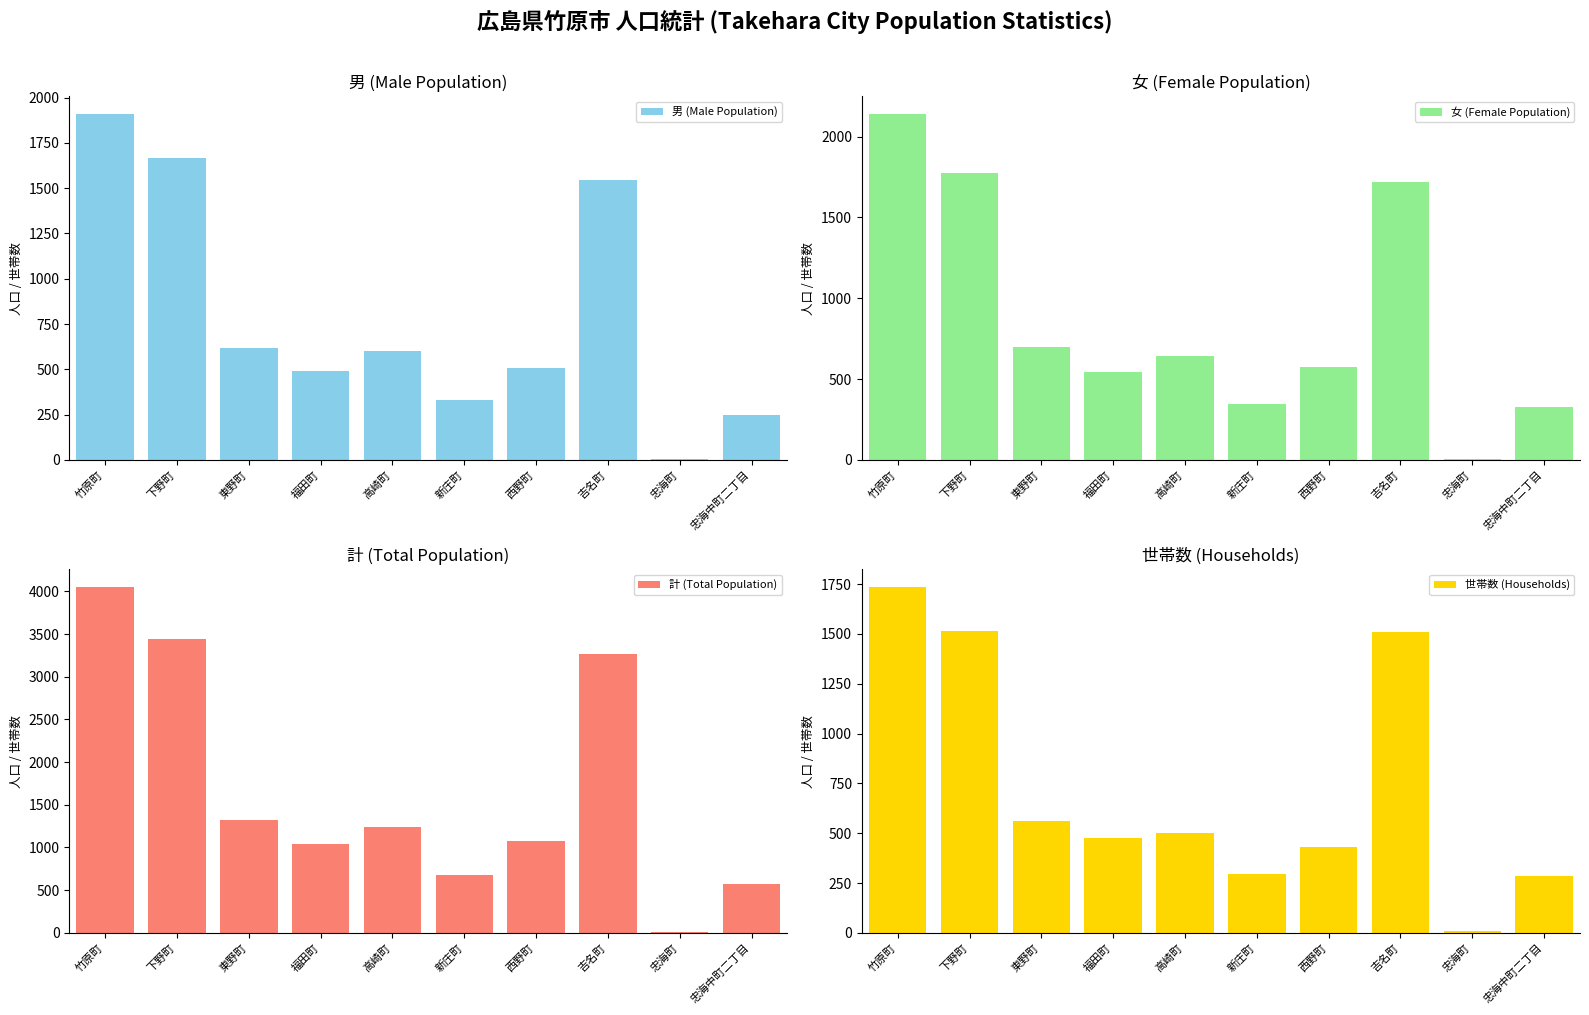

Reading left to right, list all the values displayed in this chart.

男 (Male Population): 1912	1666	620	493	603	332	509	1545	7	247
女 (Female Population): 2143	1776	697	545	640	347	572	1722	7	325
計 (Total Population): 4055	3442	1317	1038	1243	679	1081	3267	14	572
世帯数 (Households): 1737	1514	559	474	501	296	430	1507	10	286